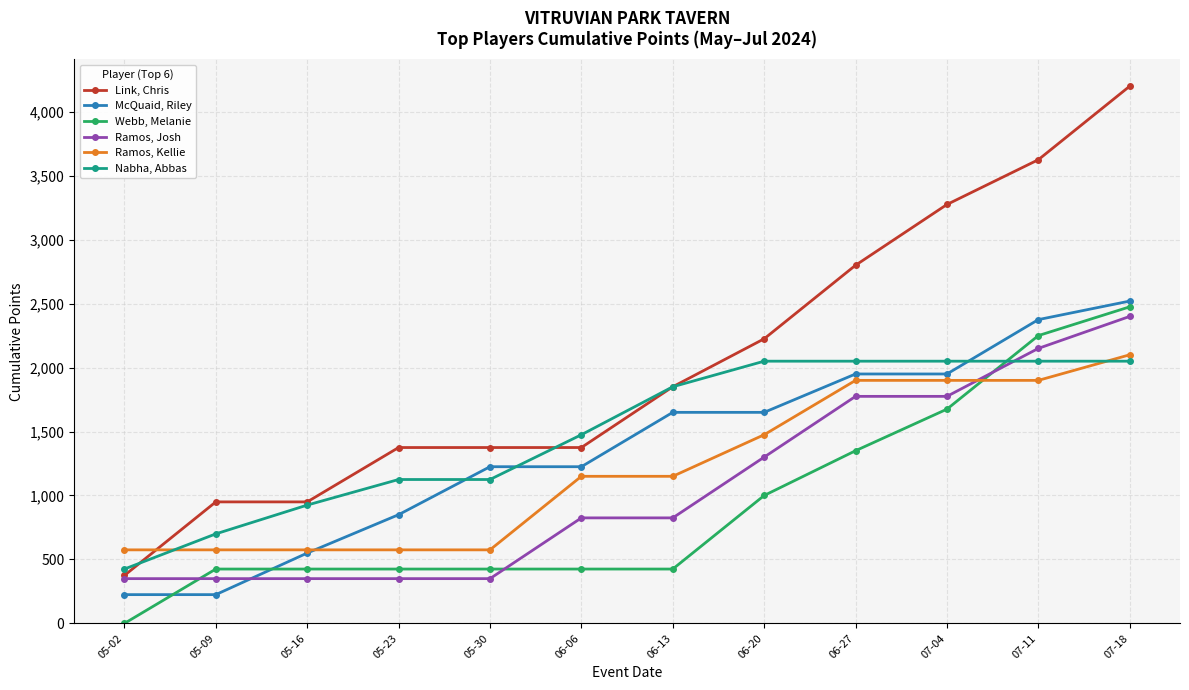

What is the sum of the Ramos, Josh values at 05-30 and 06-20?

1650